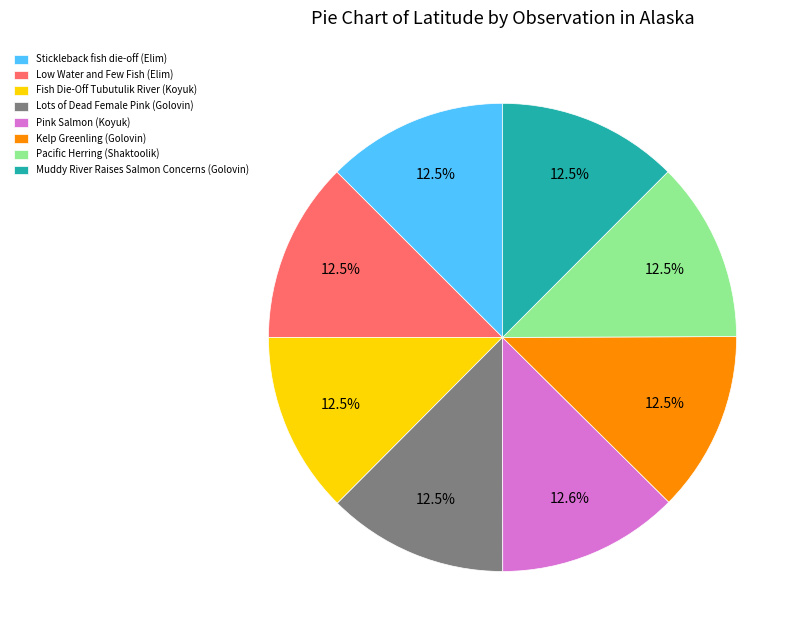

The Kelp Greenling slice represents 26% of the pie. True or false?

False